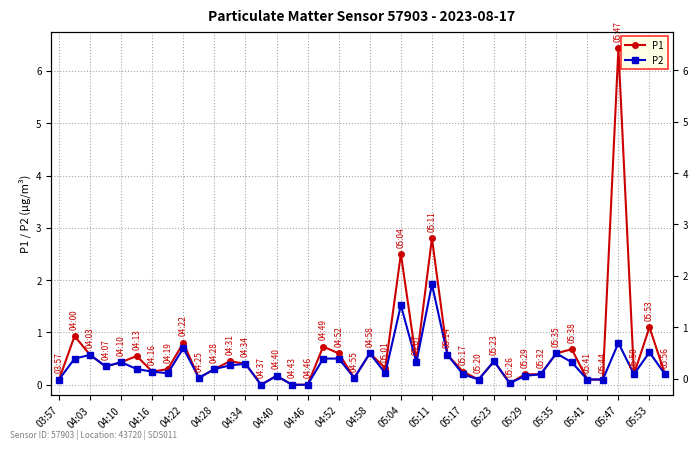

Does the chart display data point markers on the line(s)?

Yes